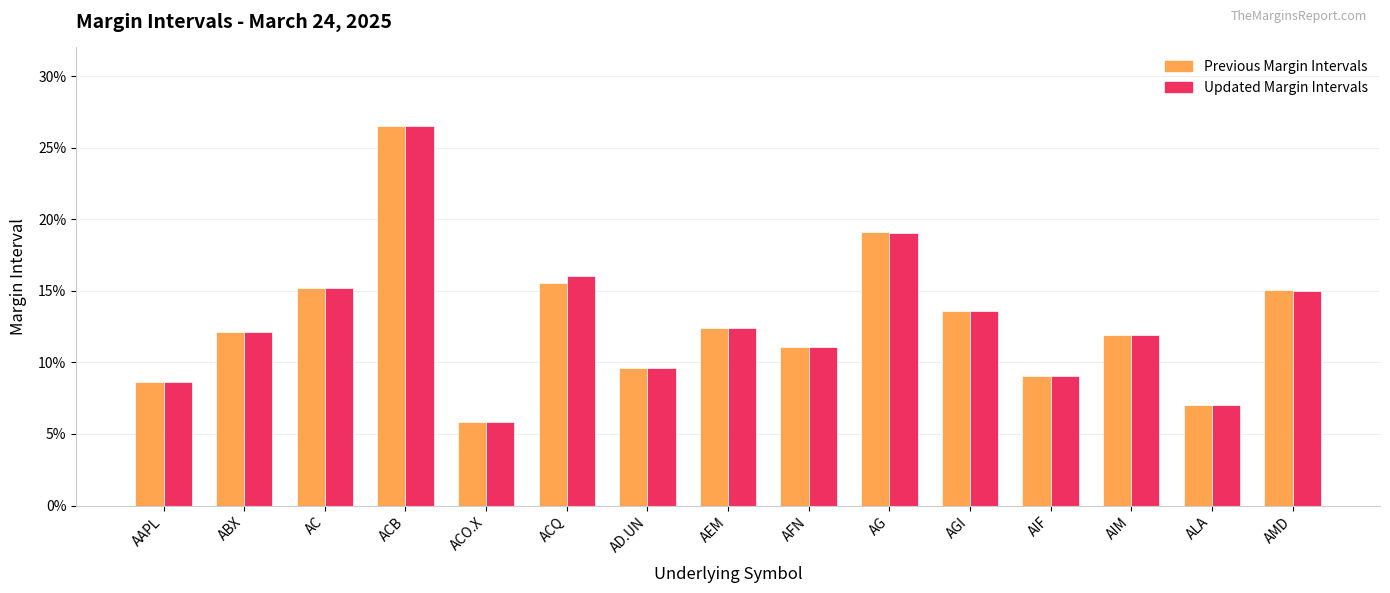

Does the chart contain any negative values?

No